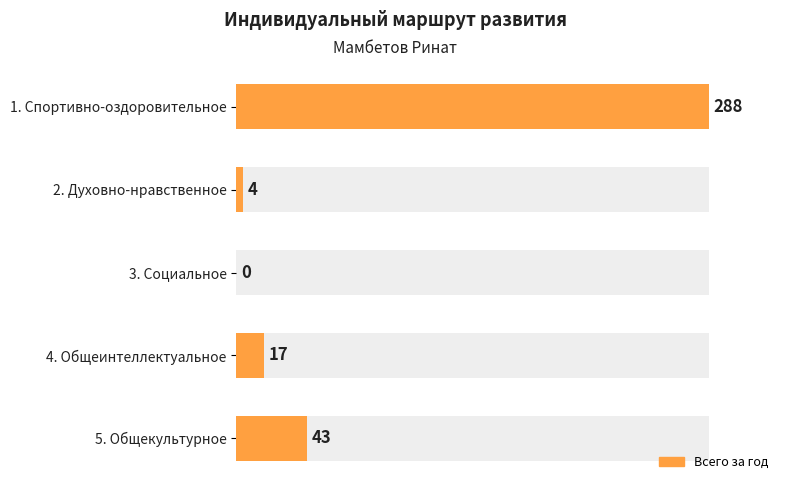

Reading right to left, extract all data points from this chart.

43	17	0	4	288